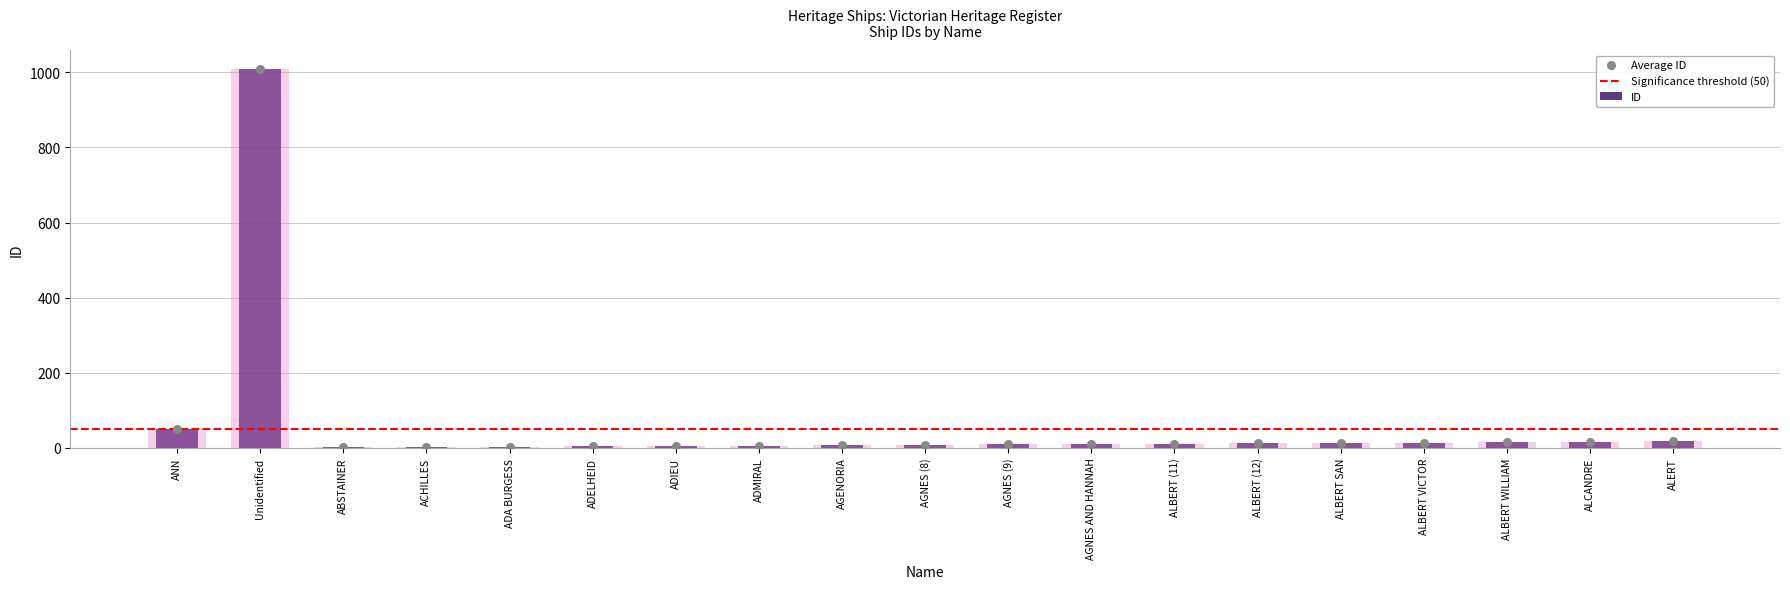

What is the change in value from AGENORIA to ALBERT (12)?

+5